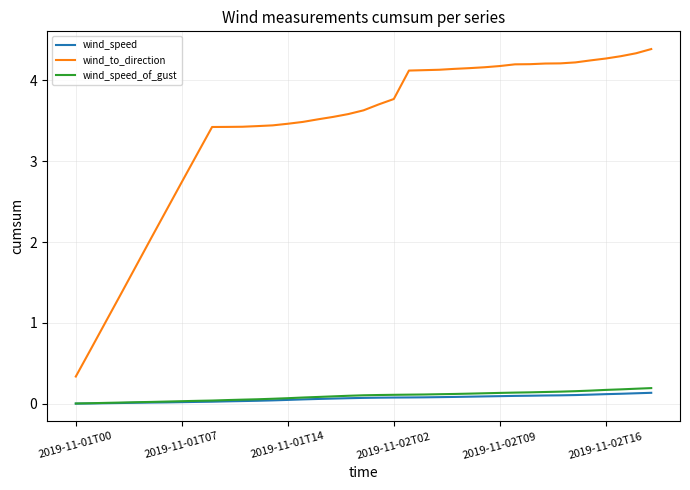

Which series has the widest spread of values?

wind_to_direction